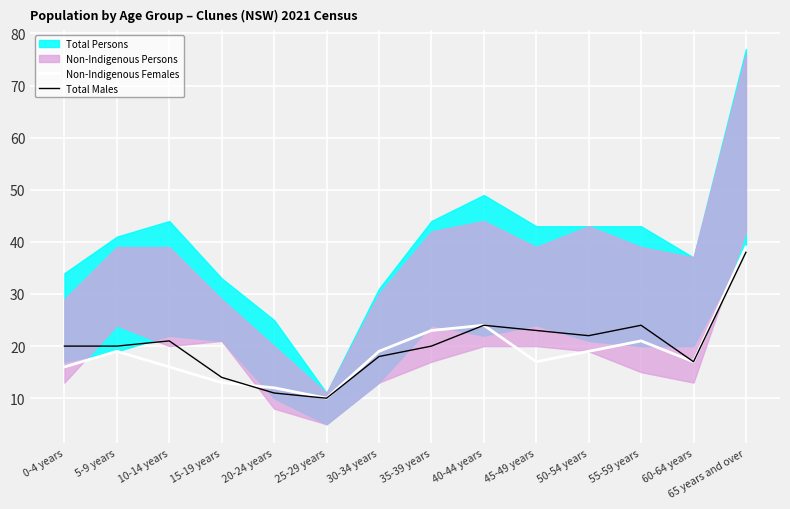

How many data points in Total Males are above 20?

6